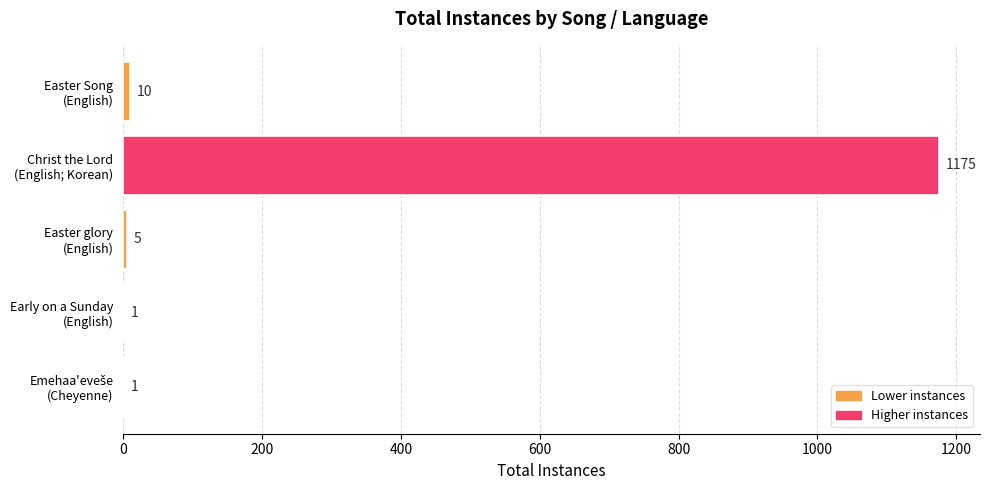

What is the maximum value shown in the chart?

1175